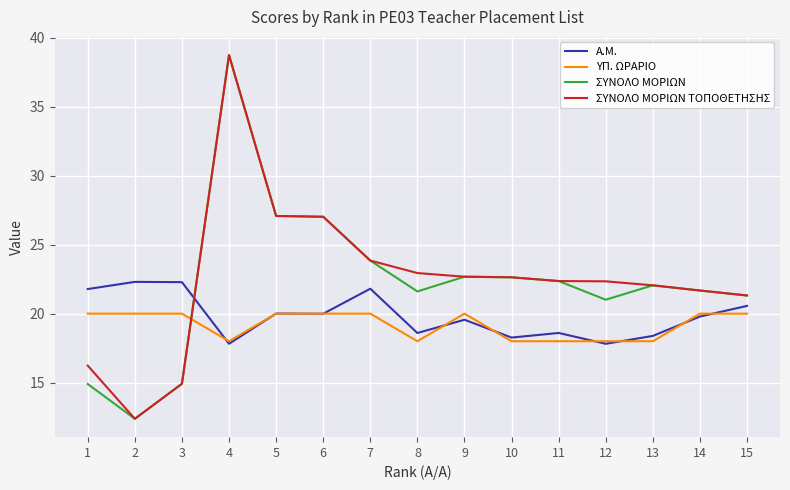

Which category has the lowest value across all series?

2